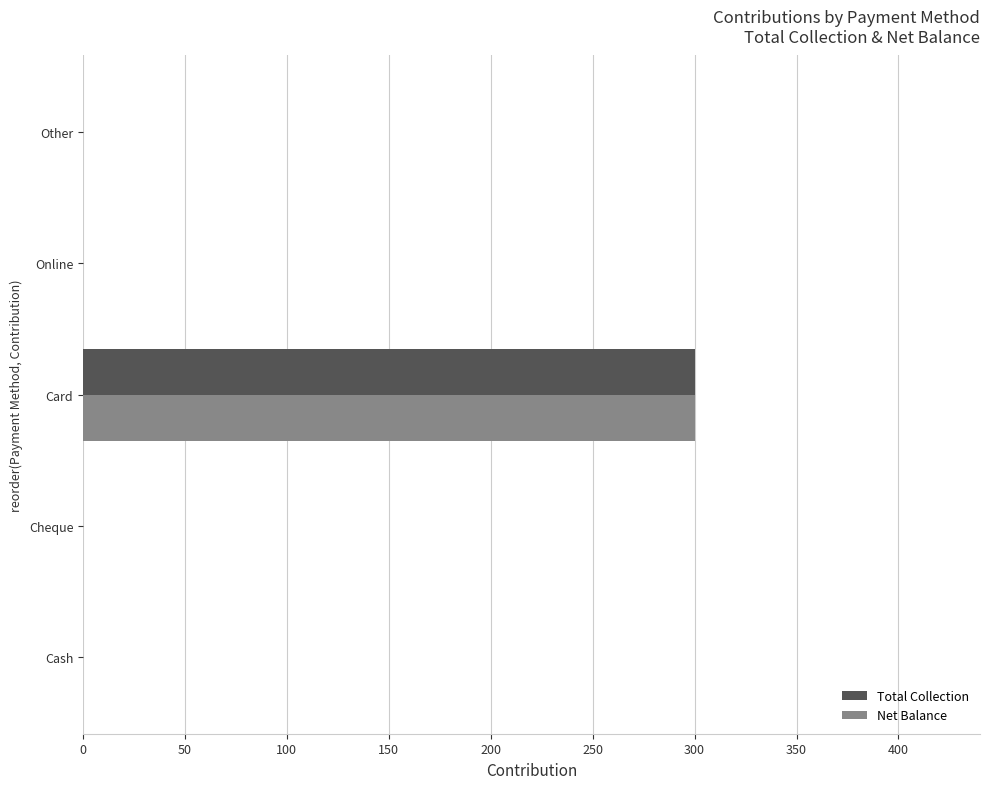

What is the sum of all Net Balance values?

300